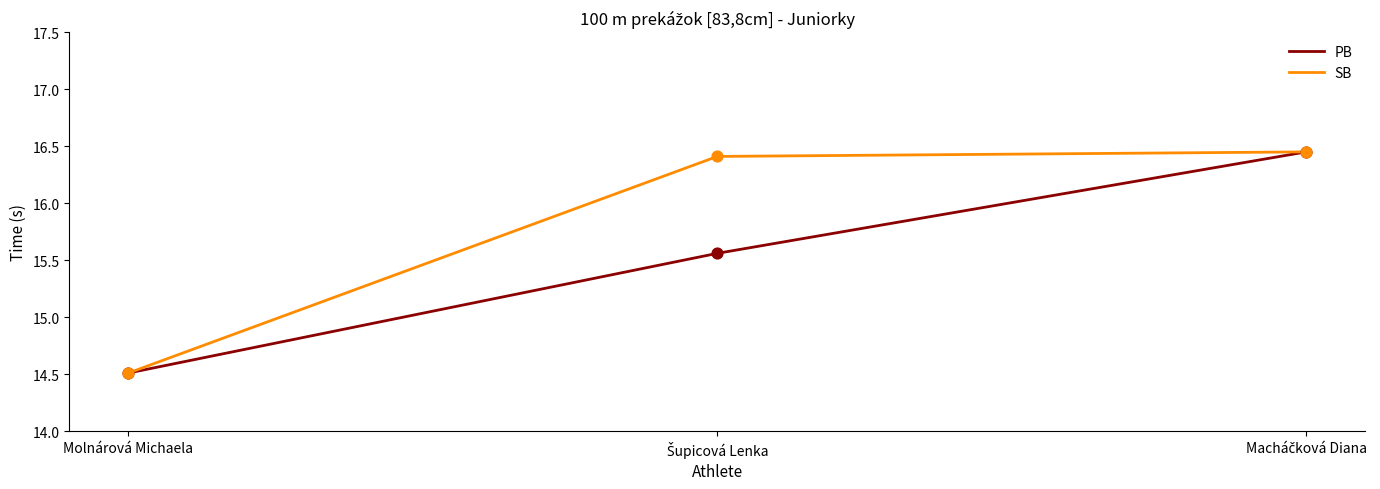

Which category has the lowest value in the SB series?

Molnárová Michaela